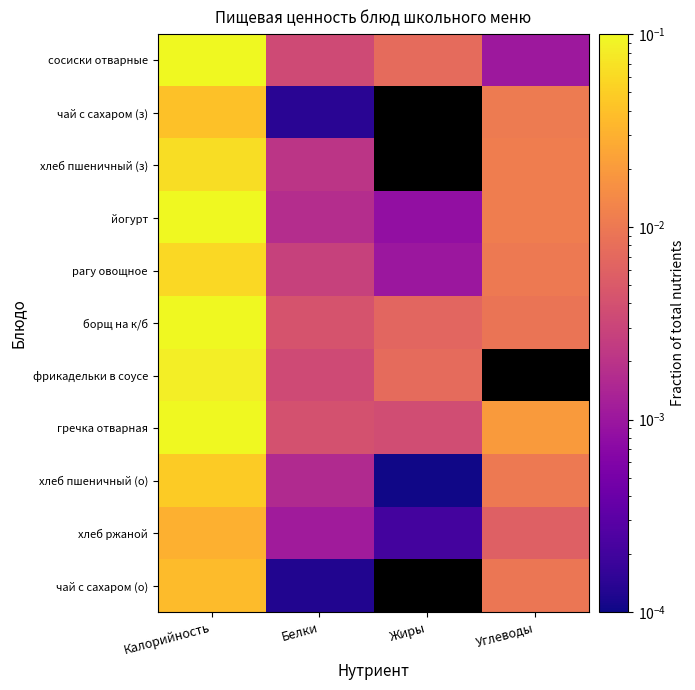

At Белки, list the series in order from smallest to largest.

чай с сахаром (о), чай с сахаром (з), хлеб ржаной, хлеб пшеничный (о), йогурт, хлеб пшеничный (з), рагу овощное, сосиски отварные, фрикадельки в соусе, гречка отварная, борщ на к/б